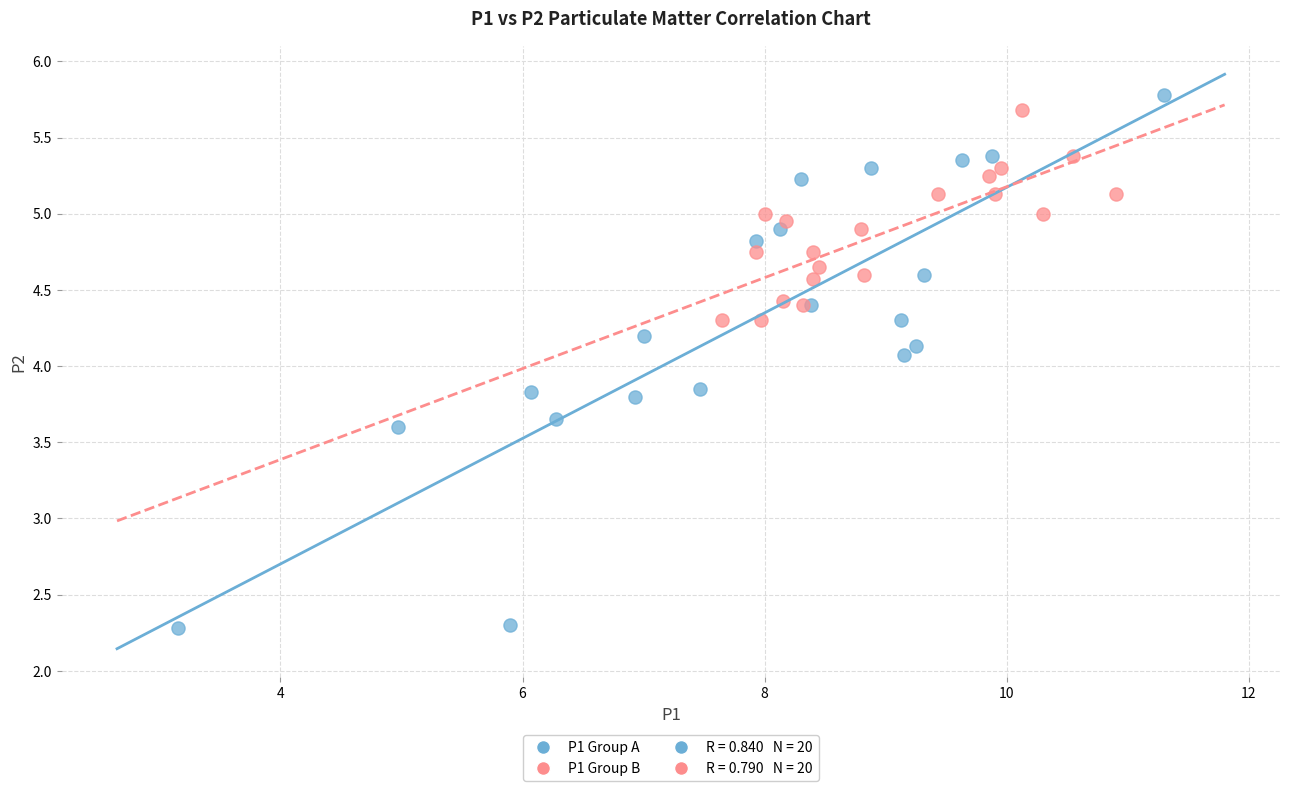

Which series reaches the minimum Y coordinate?

P1 Group A